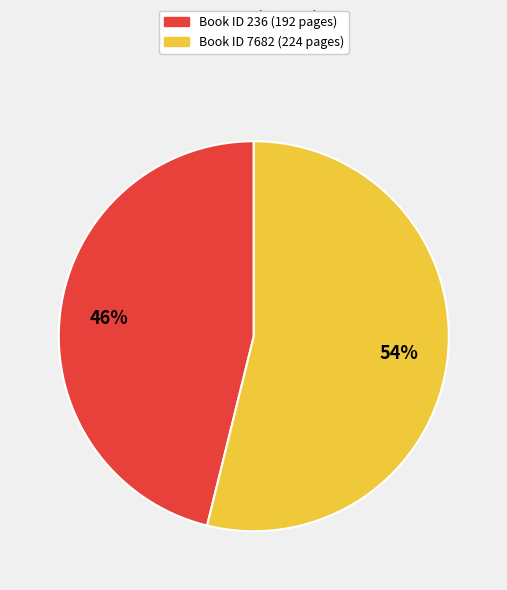

To the nearest percent, what is the average slice percentage?

50%